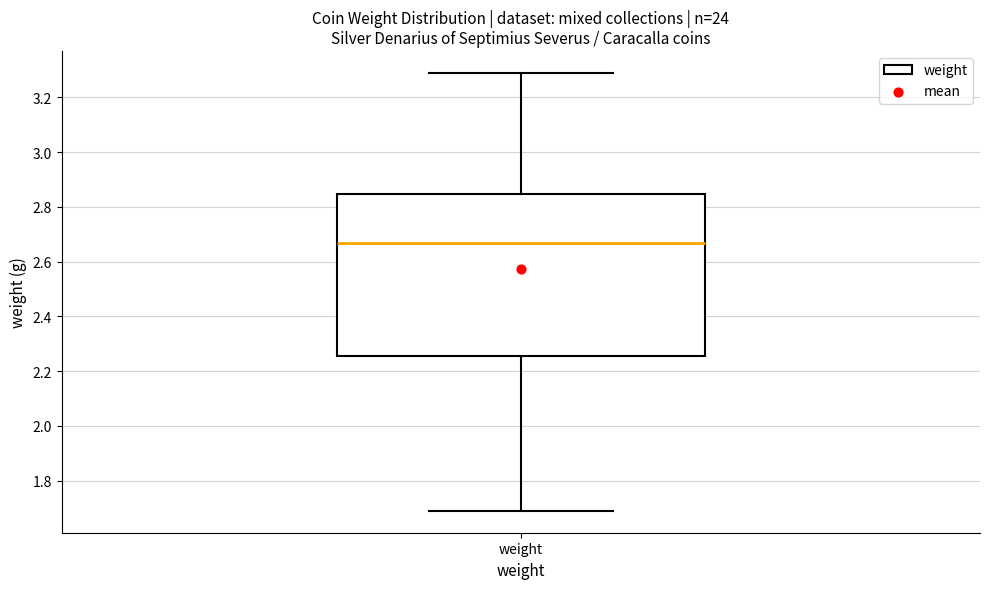

Read this box plot against the y-axis: the position of the median line, the range covered by the box, and the ends of both whiskers. The values are not printed on the chart, so give them approximately, as read against the axis.

median 2.68, box 2.26 to 2.84, whiskers 1.70 to 3.30